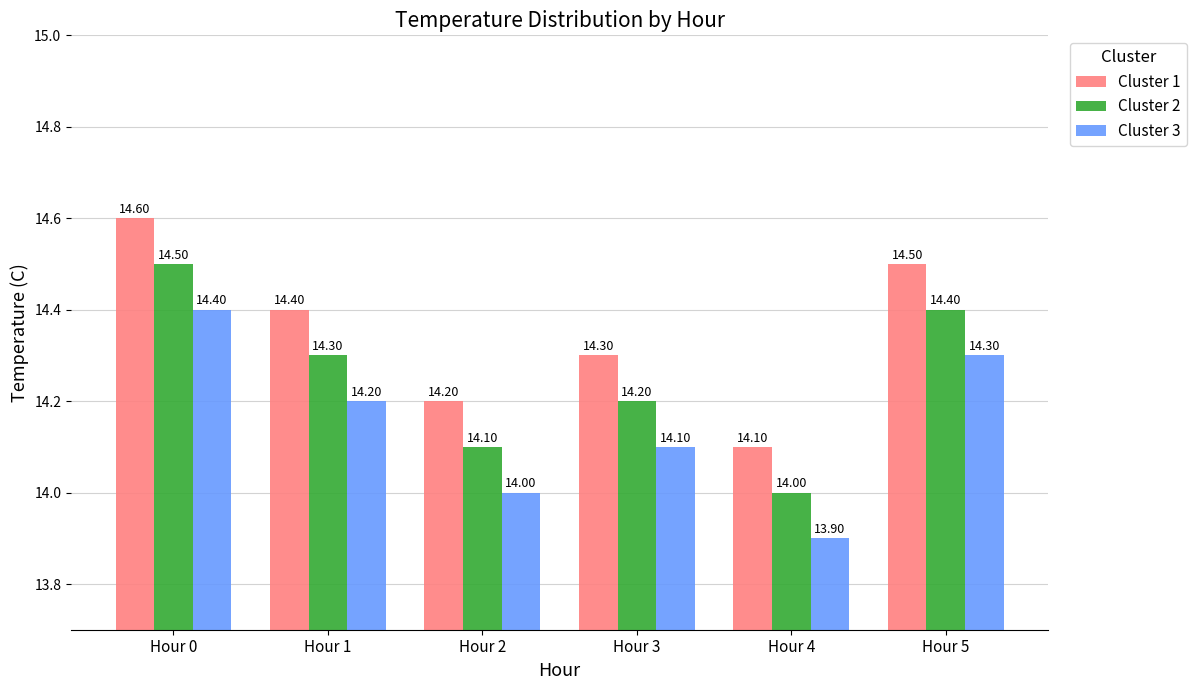

Rank the series by their maximum value, from lowest to highest.

Cluster 3, Cluster 2, Cluster 1